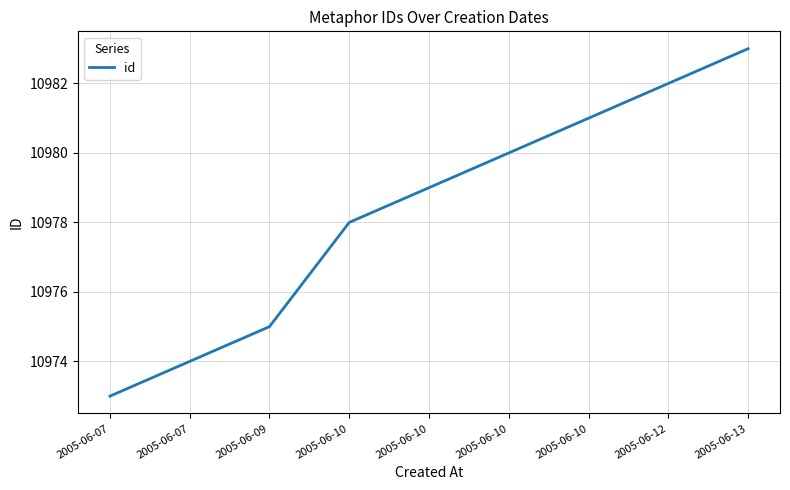

What is the smallest value displayed?

10973